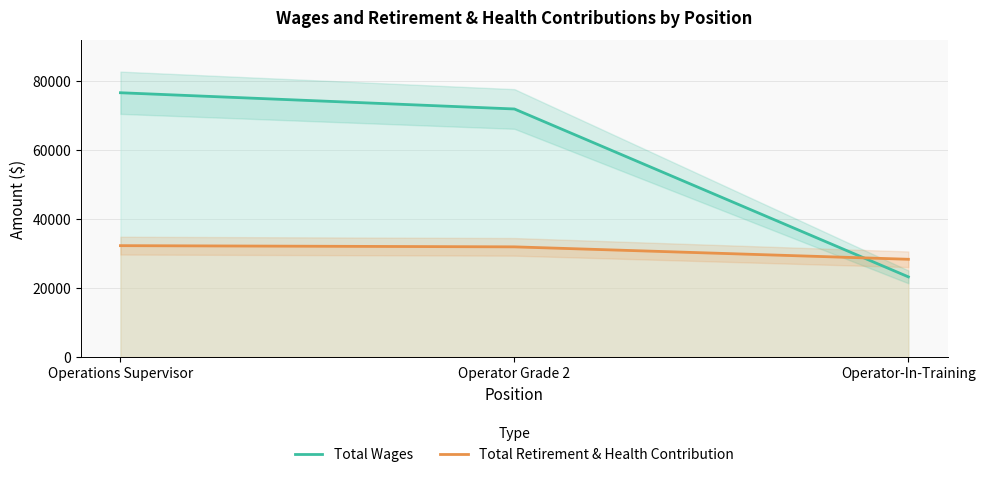

Rank the series by their maximum value, from highest to lowest.

Total Wages, Total Retirement & Health Contribution